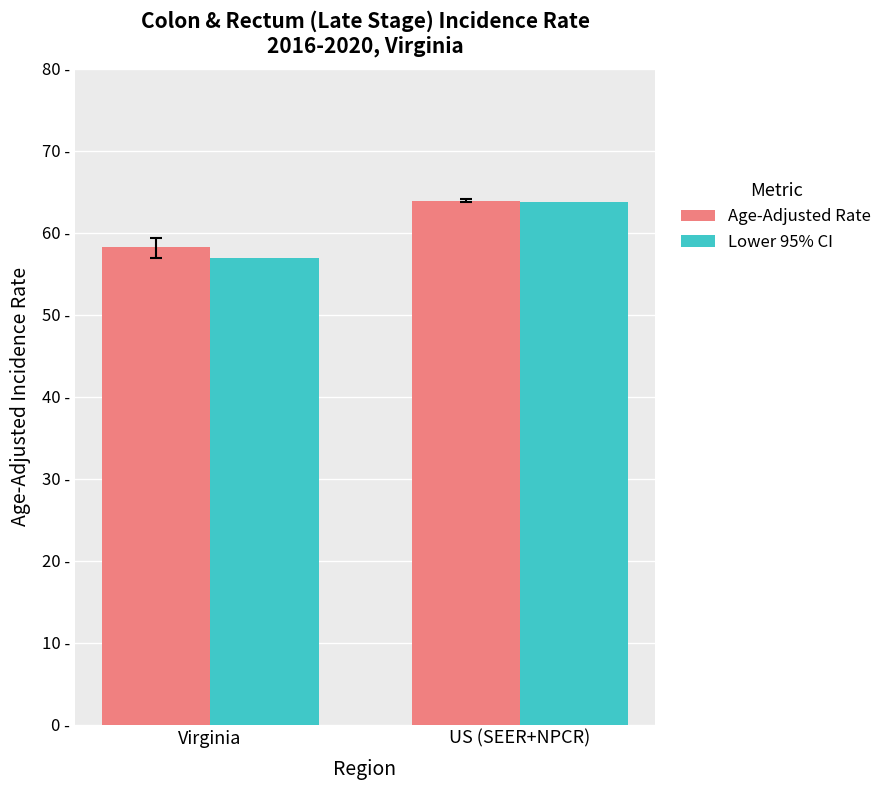

Is the value of Lower 95% CI at Virginia greater than the value of Age-Adjusted Rate at US (SEER+NPCR)?

No